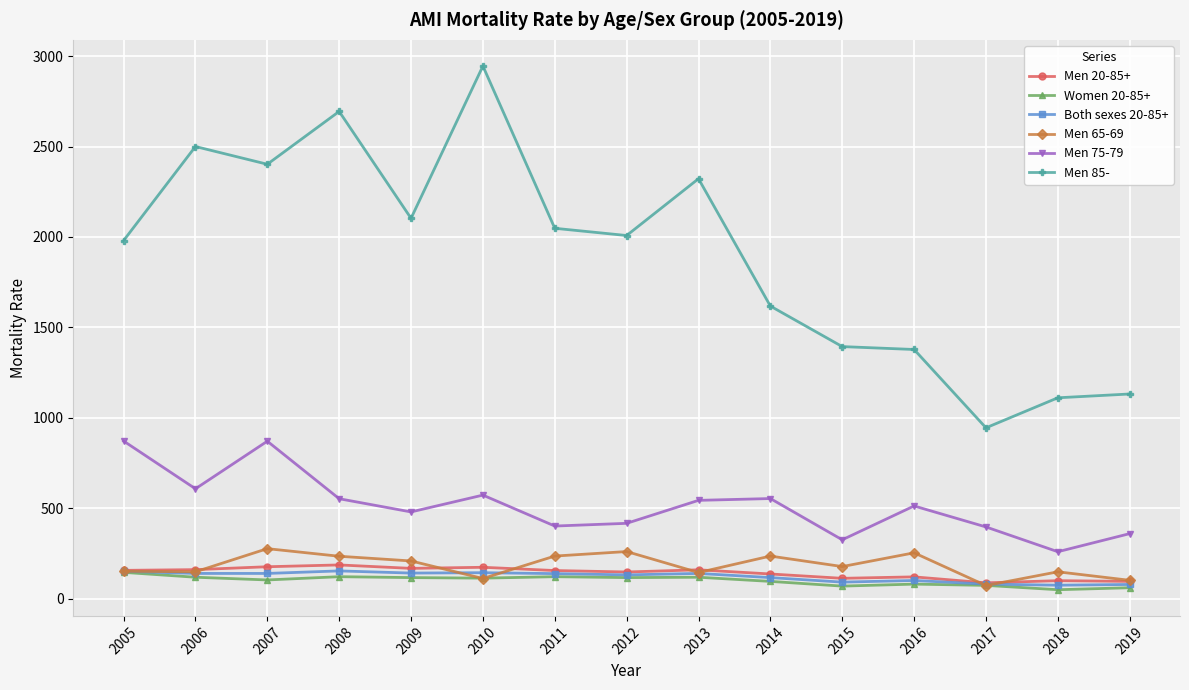

The value of Men 65-69 at 2018 is 149. True or false?

True